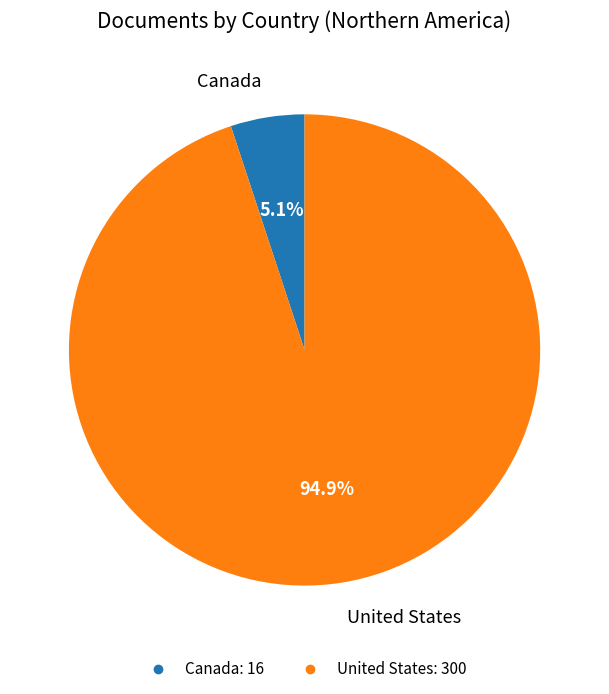

Between Canada and United States, which is larger?

United States